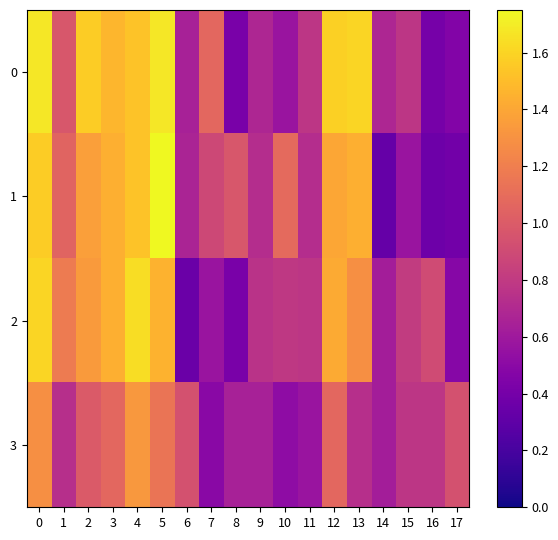

Reading left to right, list all the values displayed in this chart.

0: 0=1.7	1=1.0	2=1.6	3=1.5	4=1.5	5=1.7	6=0.6	7=1.1	8=0.4	9=0.7	10=0.6	11=0.8	12=1.6	13=1.6	14=0.7	15=0.8	16=0.4	17=0.5
1: 0=1.6	1=1.1	2=1.4	3=1.4	4=1.5	5=1.8	6=0.7	7=0.9	8=1.0	9=0.7	10=1.1	11=0.7	12=1.4	13=1.4	14=0.3	15=0.6	16=0.4	17=0.4
2: 0=1.6	1=1.2	2=1.3	3=1.4	4=1.6	5=1.5	6=0.4	7=0.6	8=0.4	9=0.8	10=0.8	11=0.8	12=1.4	13=1.3	14=0.6	15=0.8	16=0.9	17=0.5
3: 0=1.3	1=0.7	2=1.0	3=1.1	4=1.3	5=1.1	6=0.9	7=0.5	8=0.6	9=0.6	10=0.5	11=0.6	12=1.1	13=0.7	14=0.6	15=0.8	16=0.8	17=0.9